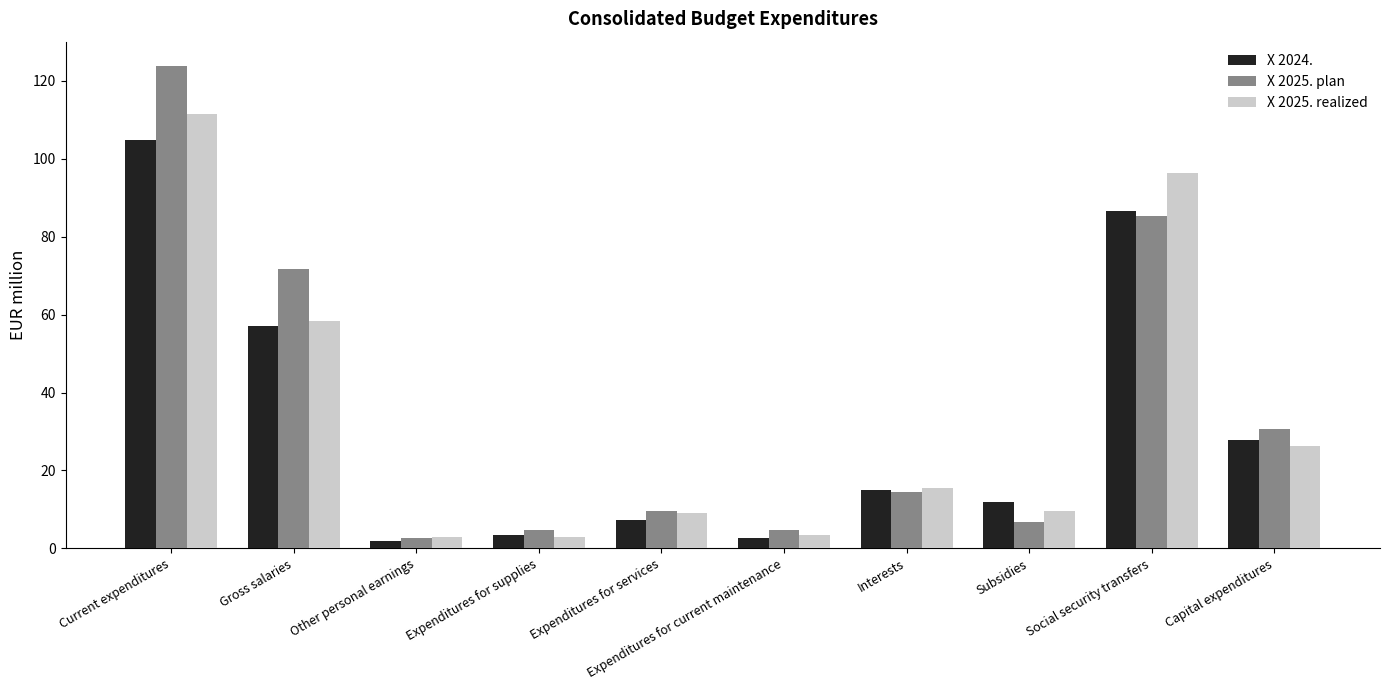

At which label does X 2025. plan first exceed 14?

Current expenditures